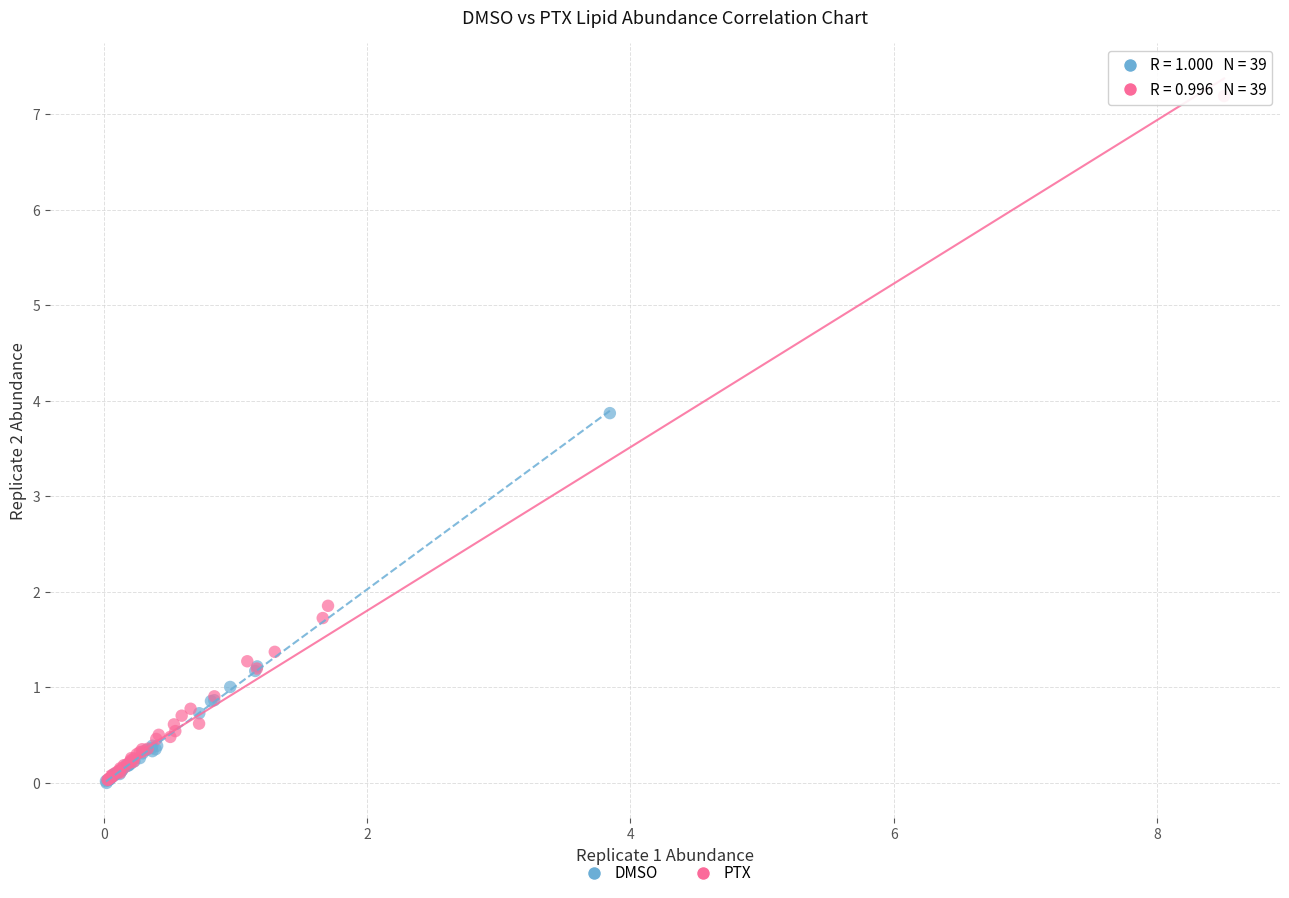

Which series contains the highest Y value?

PTX